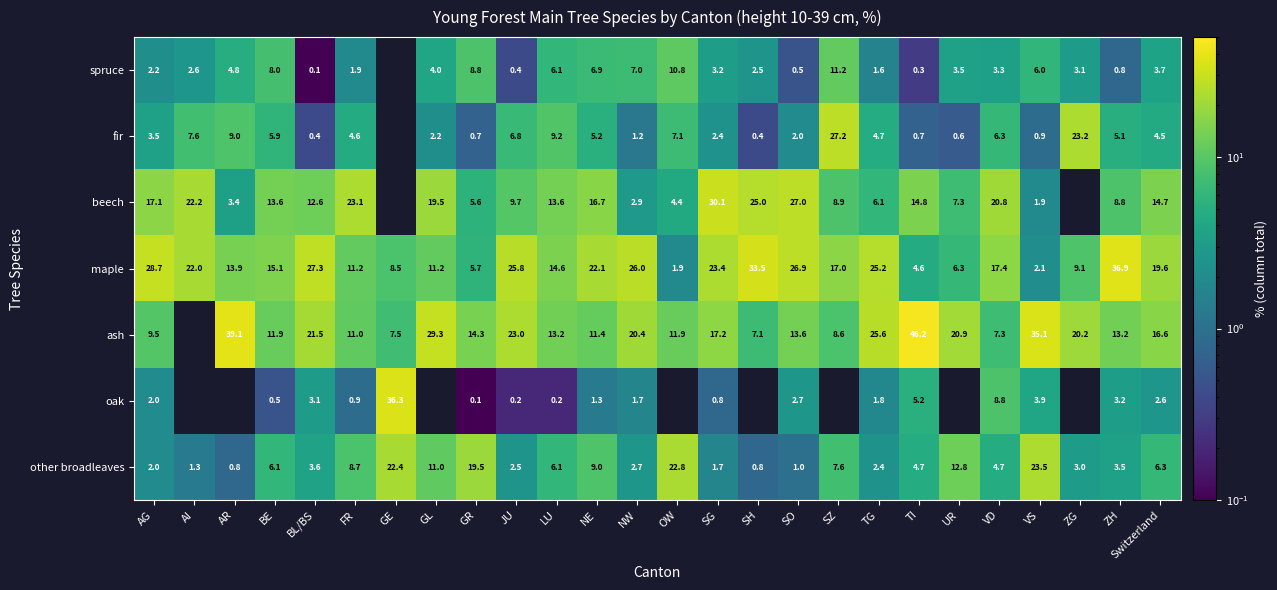

At how many categories does at least one series exceed 23?

17